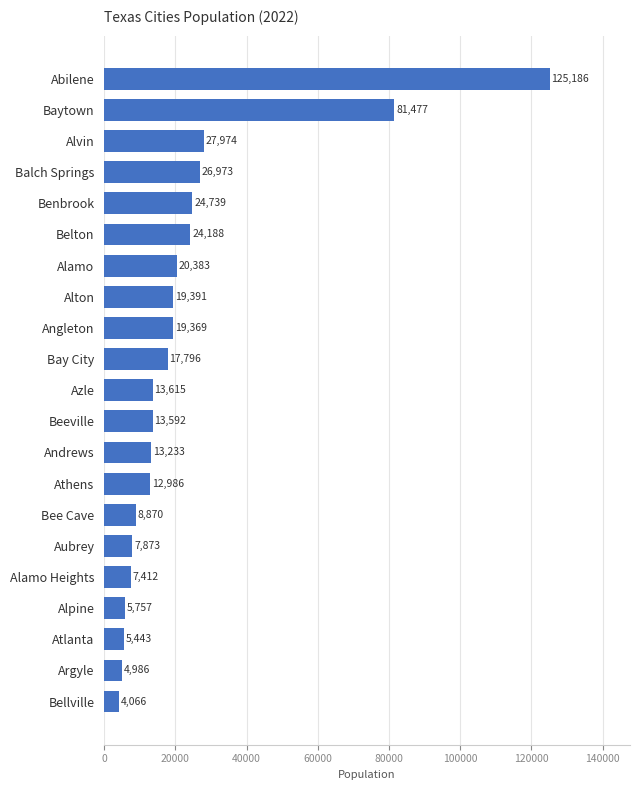

Between Angleton and Bee Cave, which is larger?

Angleton